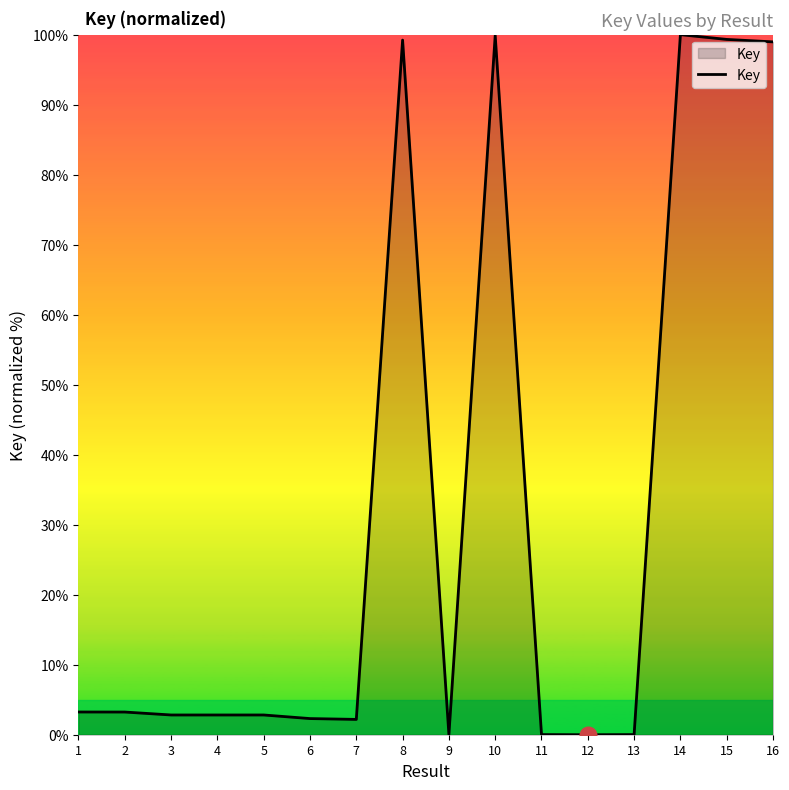

What is the maximum value shown in the chart?

100.0